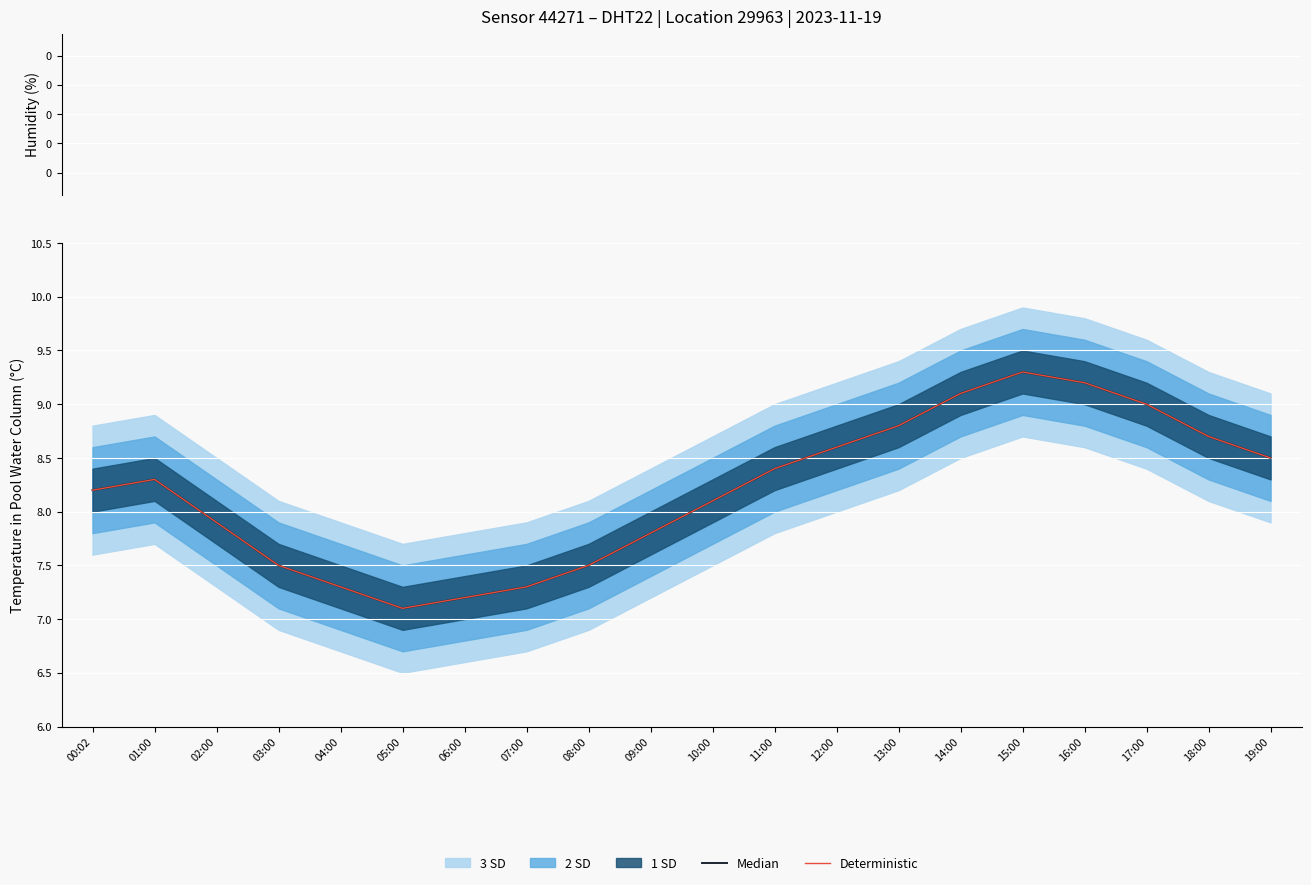

At which label does Median first exceed 8?

00:02